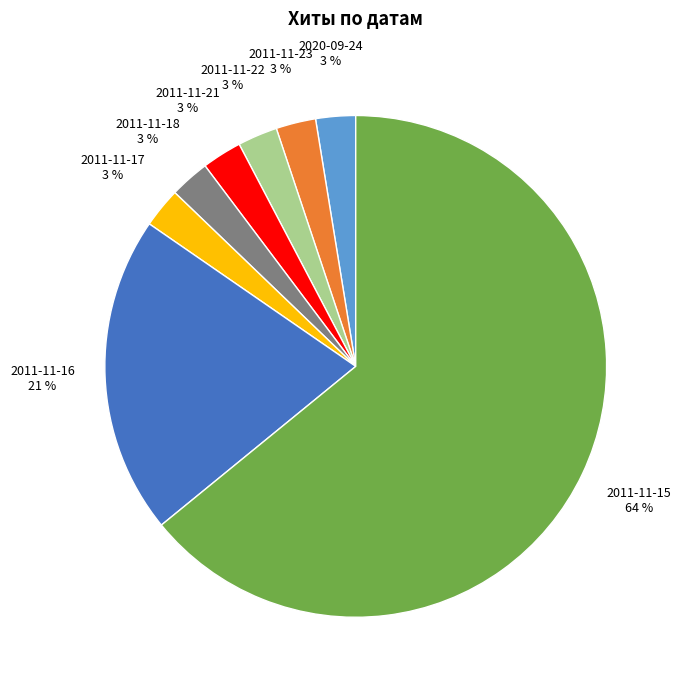

To the nearest percent, what is the average slice percentage?

12%